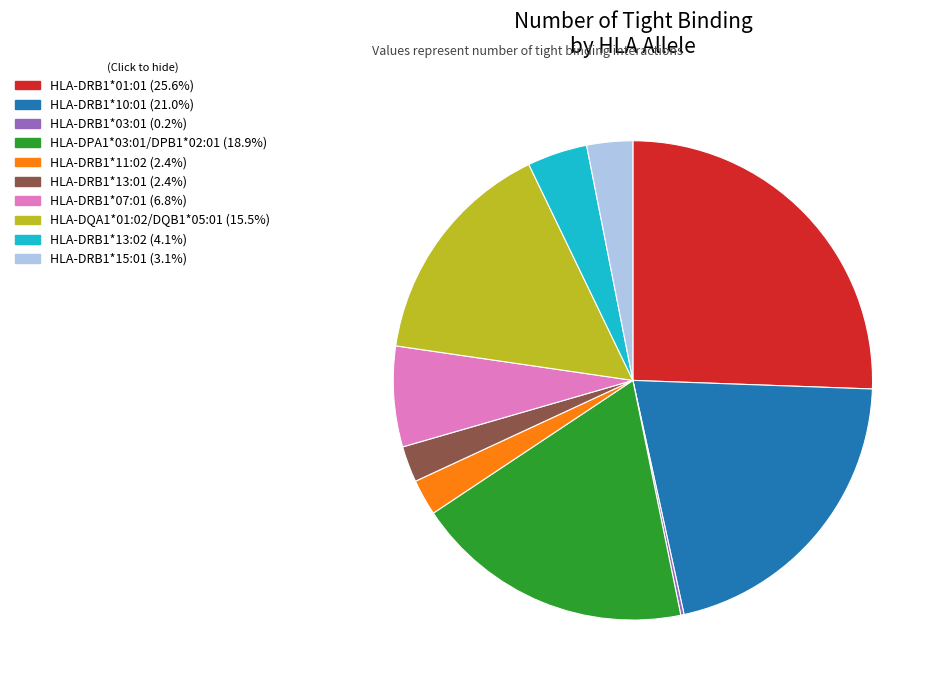

Is there a majority slice in this chart?

No